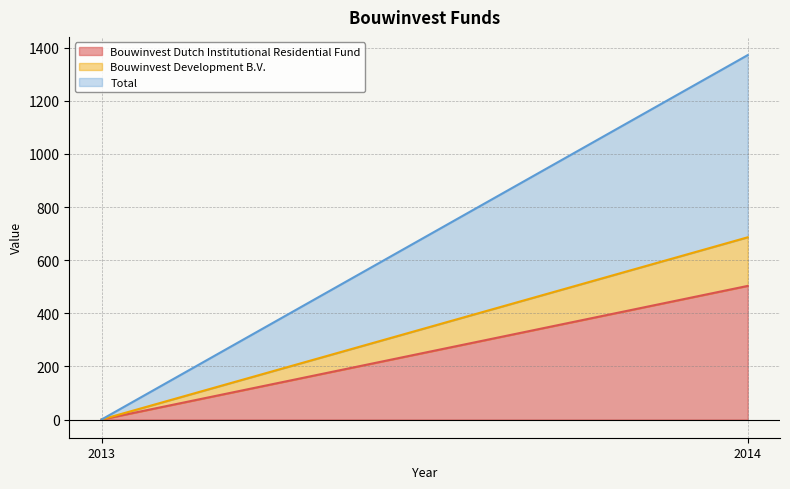

What is the sum of all Bouwinvest Development B.V. values?

183